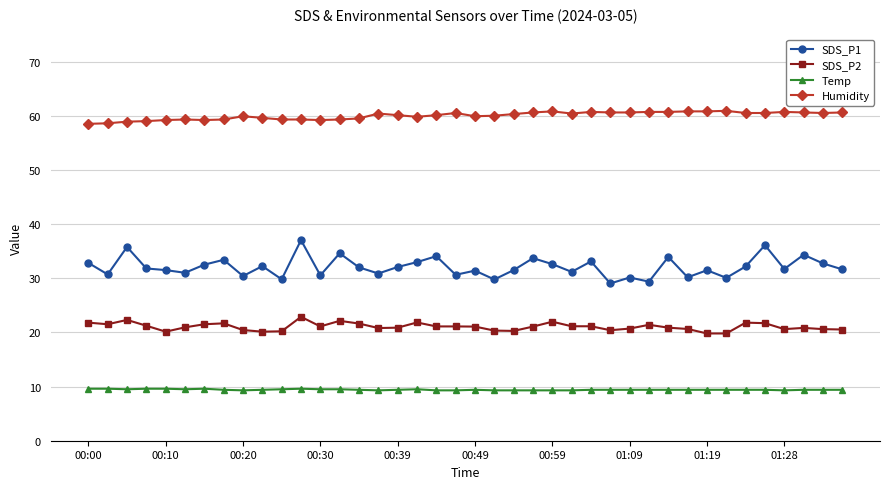

At how many categories does at least one series exceed 14?

40